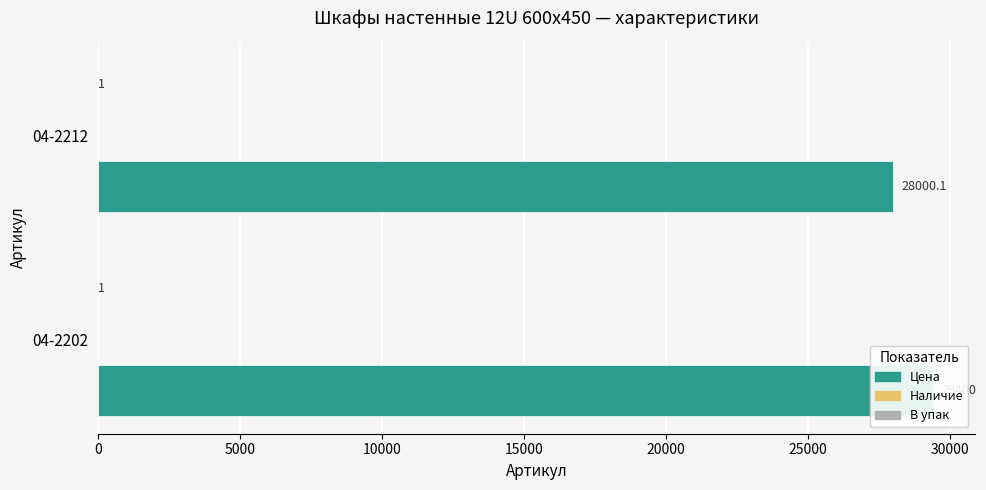

List the series in order of their peak value, highest first.

Цена, Наличие, В упак